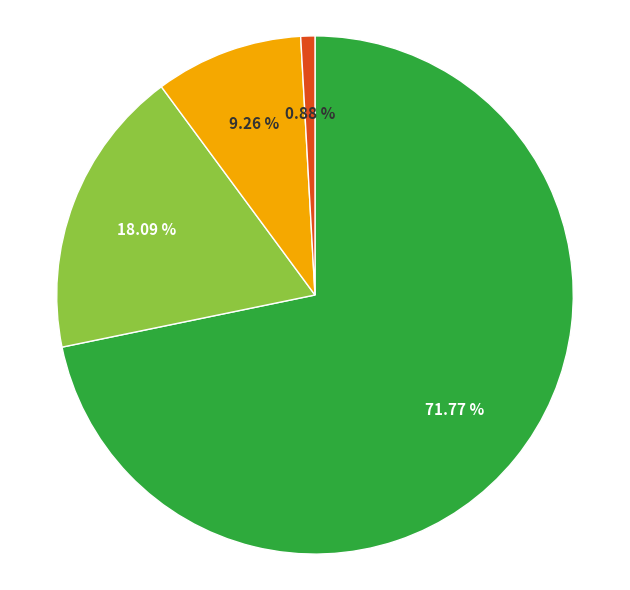

Is there any slice that represents more than half of the pie?

Yes